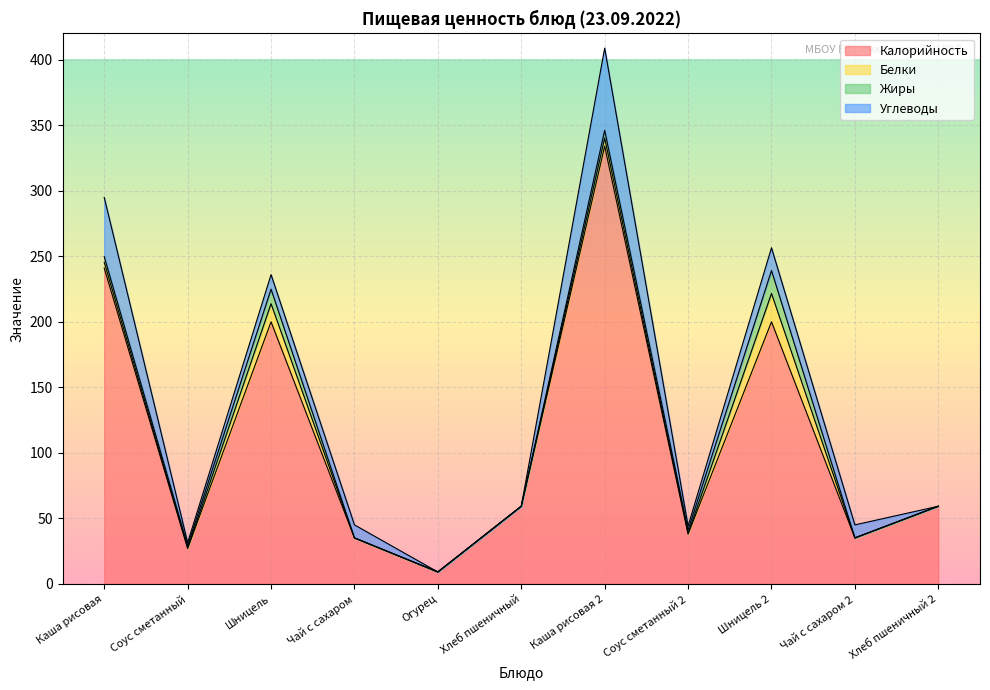

True or false: Жиры has a value of 2.5 at Соус сметанный 2.

True